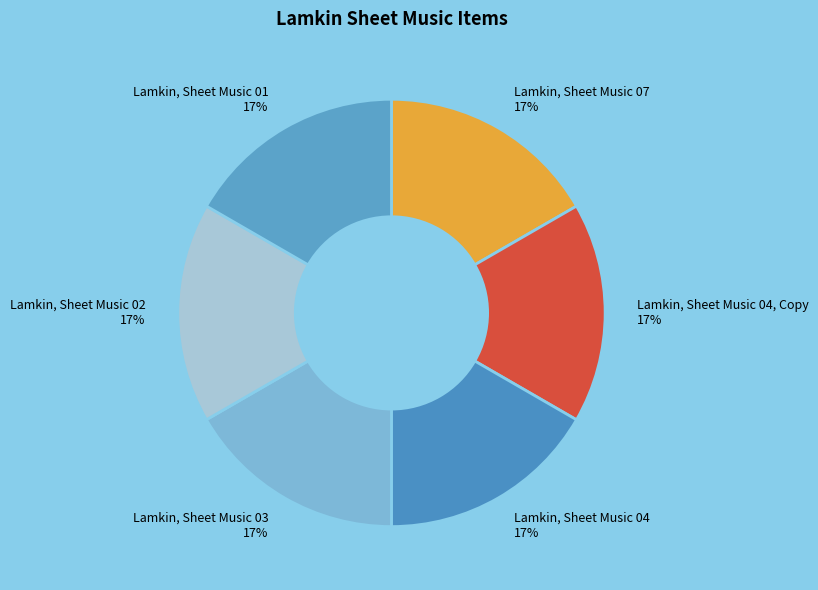

Is it true that Lamkin, Sheet Music 03 is 17% of the pie?

True